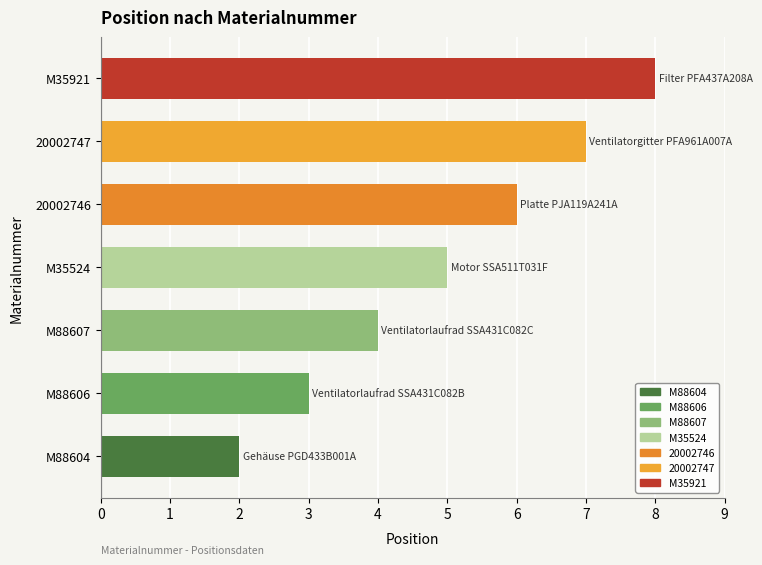

Reading bottom to top, extract all data points from this chart.

2	3	4	5	6	7	8